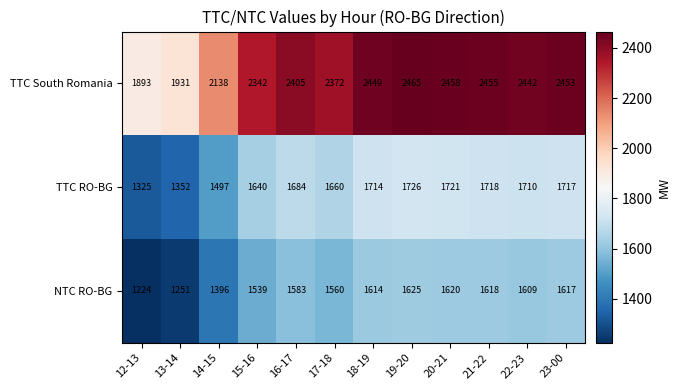

What is the average value of the TTC South Romania series?

2317